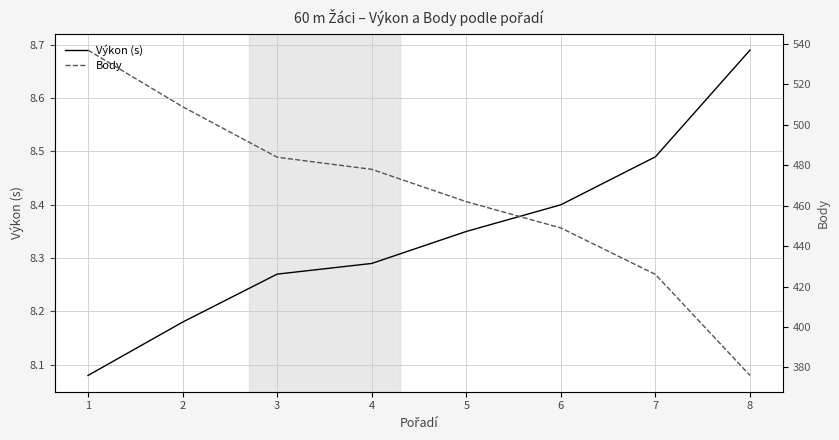

True or false: Body has a value of 185.9 at 7.

False